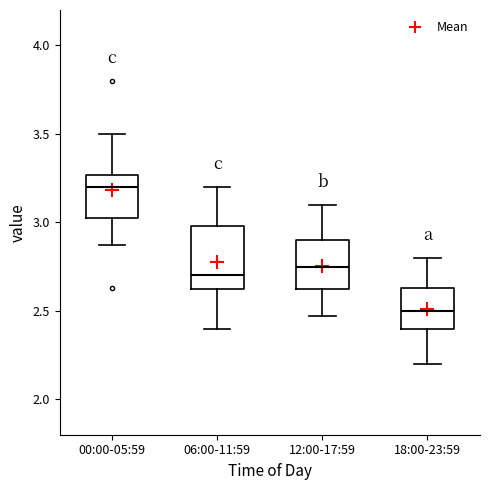

Reading left to right, transcribe this box plot: for each box, give where its median line is, the range the box spans, and where its two whiskers end, as read against the y-axis. The values are not printed on the chart, so give them approximately, as read against the axis.

00:00-05:59: median 3.20, box 3.00 to 3.25, whiskers 2.85 to 3.50
06:00-11:59: median 2.70, box 2.60 to 3.00, whiskers 2.40 to 3.20
12:00-17:59: median 2.75, box 2.60 to 2.90, whiskers 2.45 to 3.10
18:00-23:59: median 2.50, box 2.40 to 2.65, whiskers 2.20 to 2.80